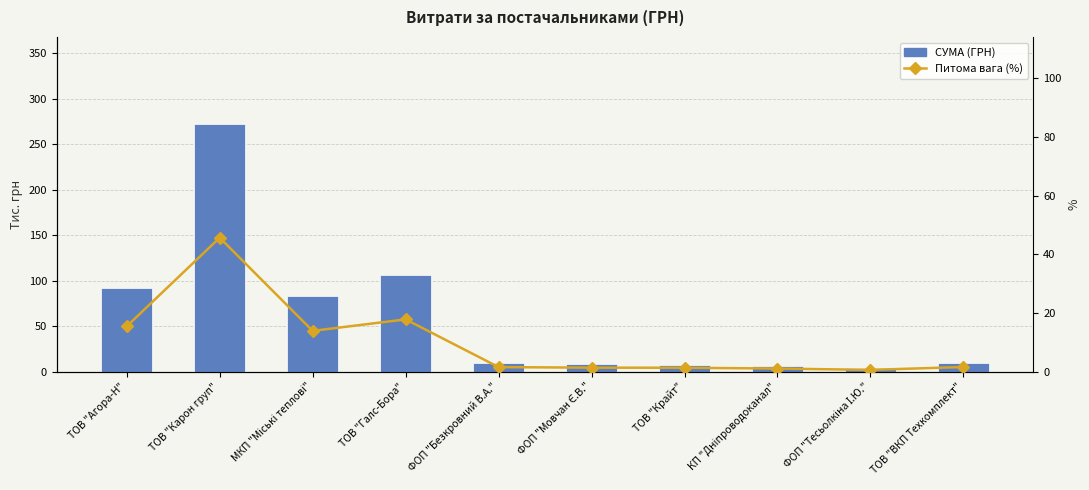

How many data points in Питома вага (%) are less than 1?

1